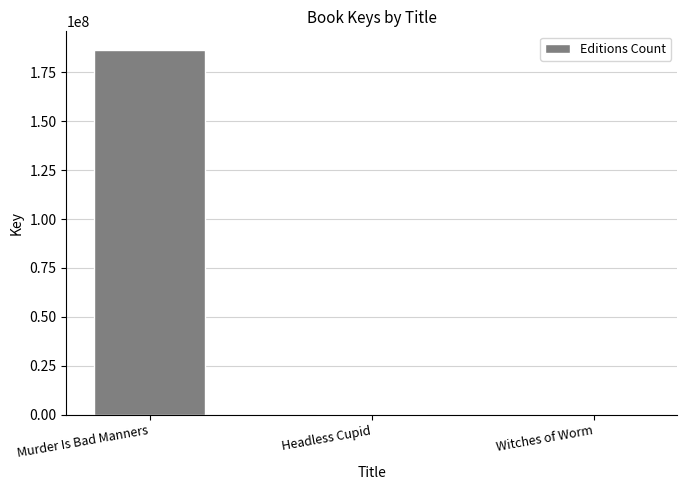

At which label is the value closest to 93410662?

Witches of Worm